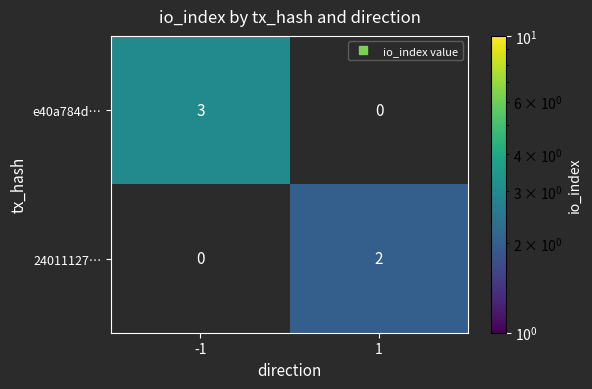

List the series in order of their peak value, lowest first.

24011127…, e40a784d…